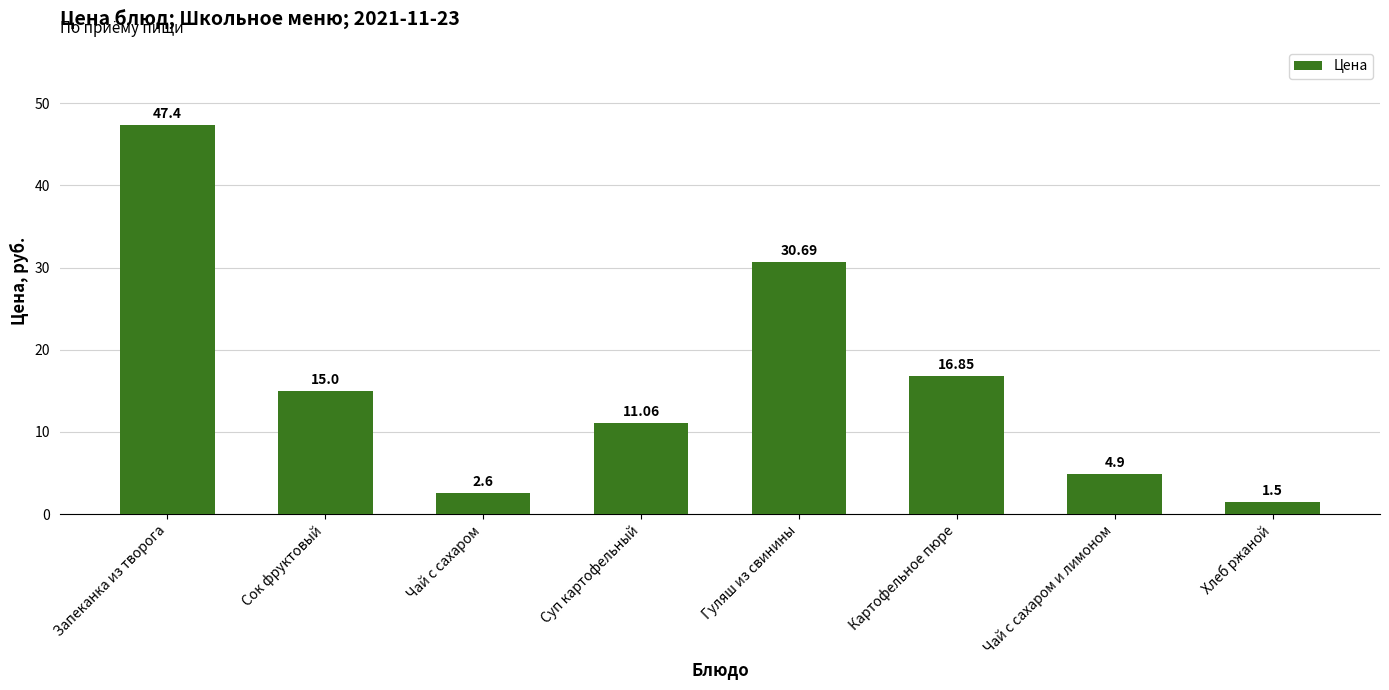

What is the difference between the values at Чай с сахаром и лимоном and Сок фруктовый?

10.1